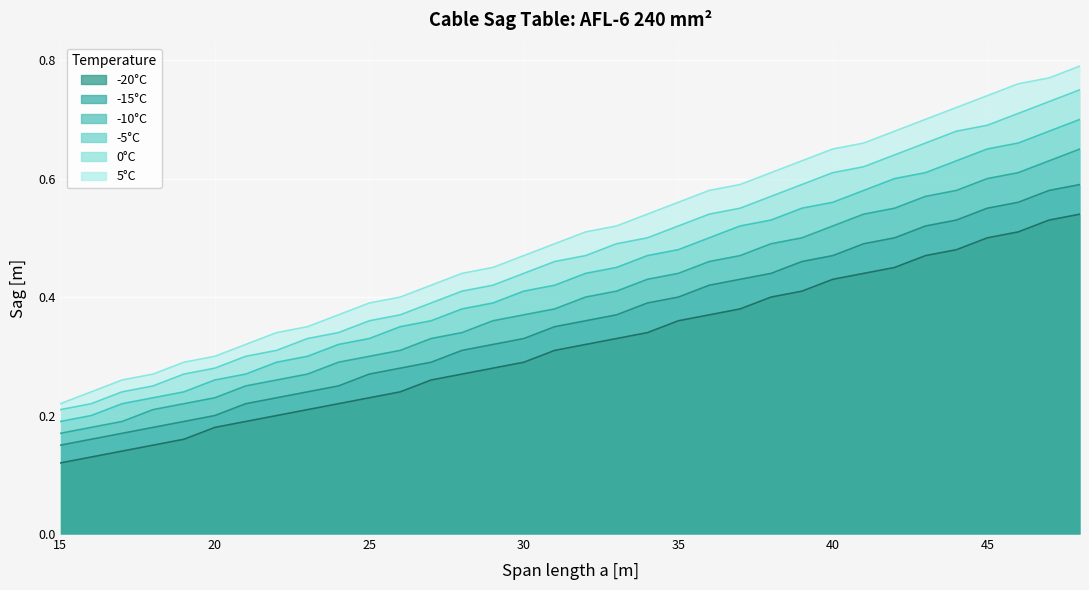

Count the -10°C values in the range 0 to 1.

34